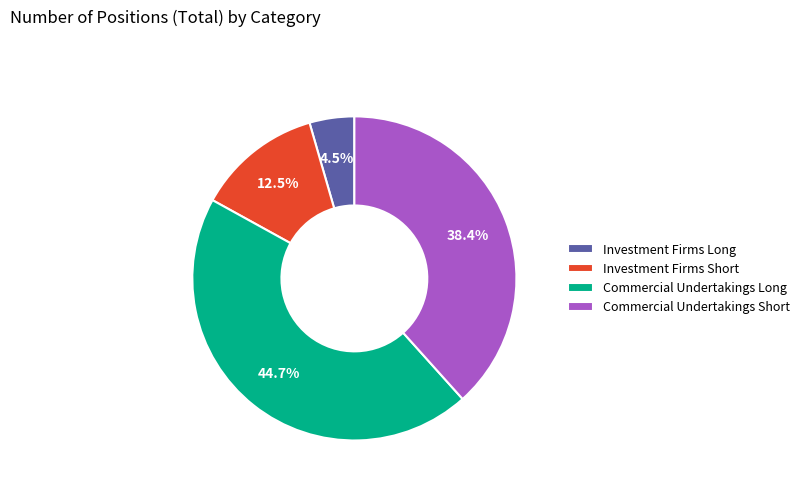

Which category has the biggest portion of the pie?

Commercial Undertakings Long